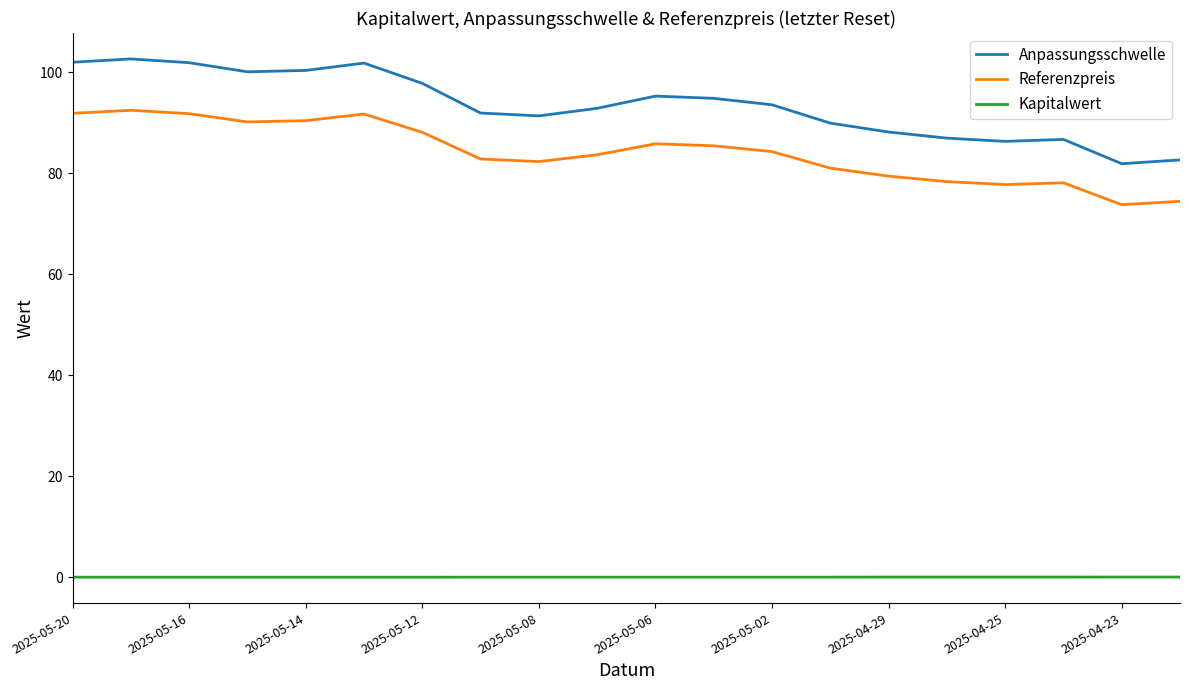

True or false: Kapitalwert and Referenzpreis intersect in this chart.

False